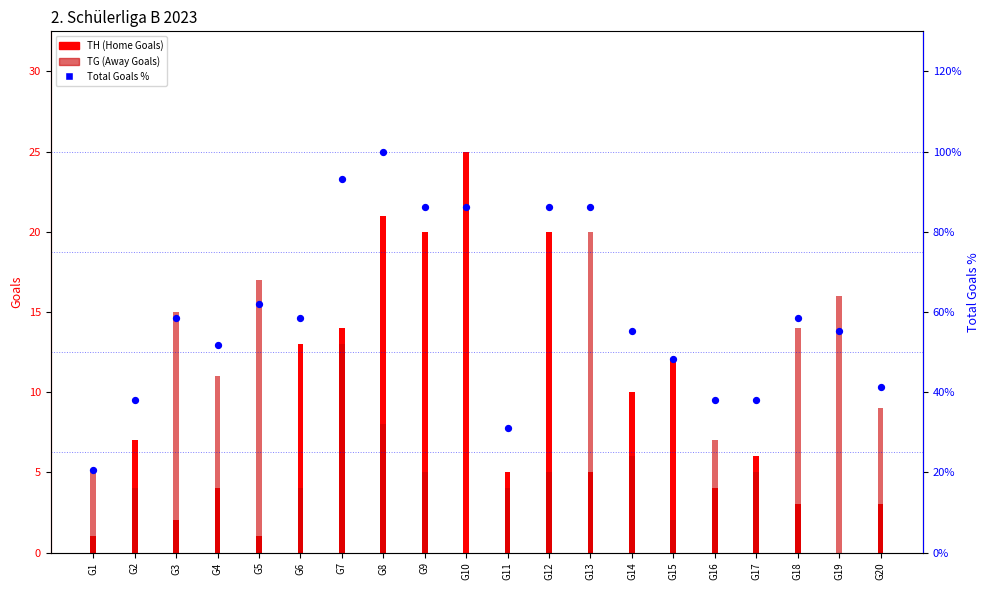

Which series has the largest total across all categories?

Total Goals %